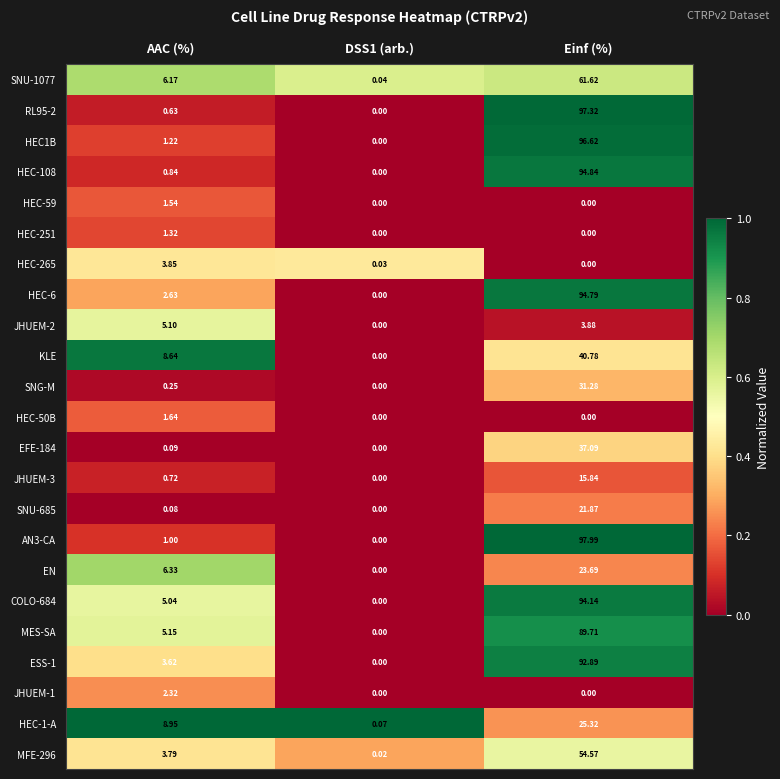

How many series are shown in this chart?

23